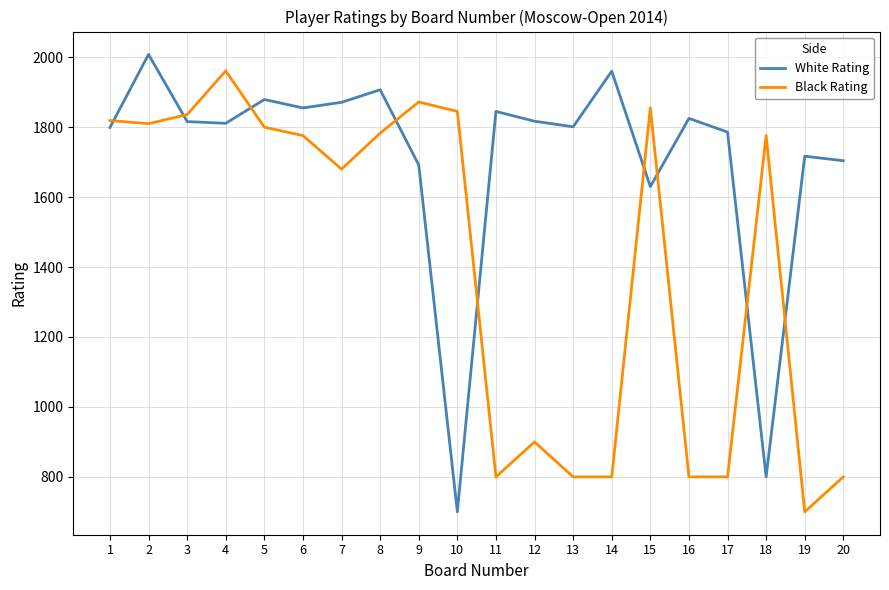

Rank the series by their average value, from highest to lowest.

White Rating, Black Rating